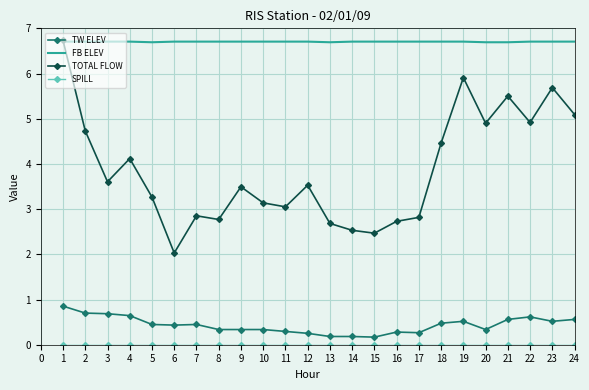

What is the average value of the TOTAL FLOW series?

3.9